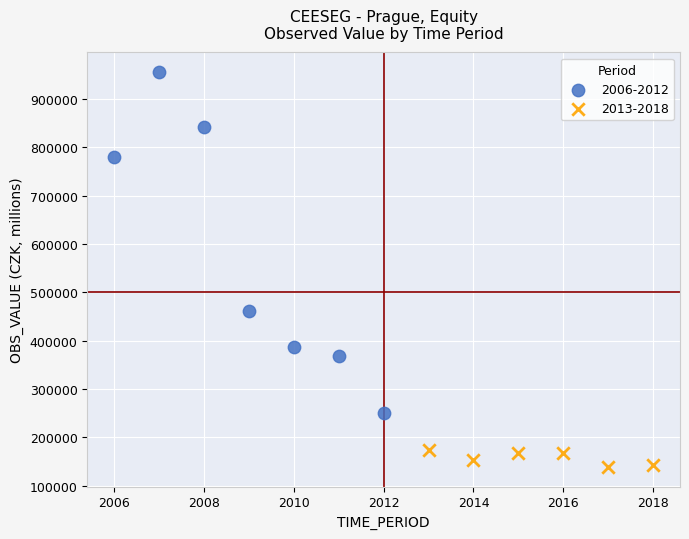

What are all the series names shown in the legend?

2006-2012, 2013-2018